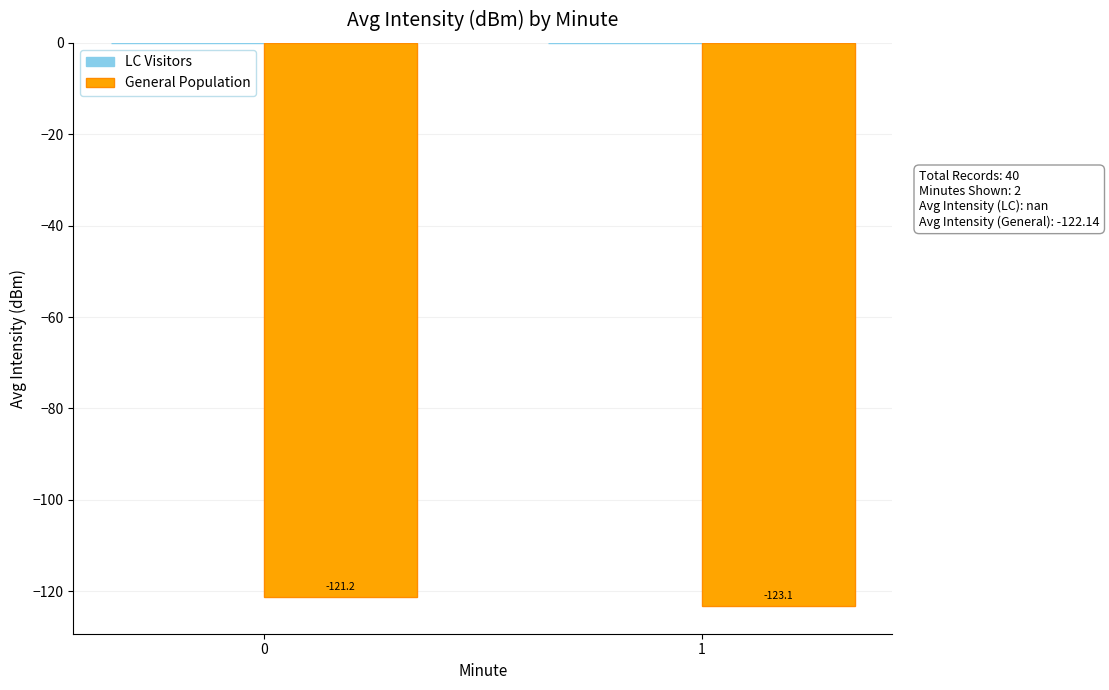

Rank the categories by value from highest to lowest.

0, 1